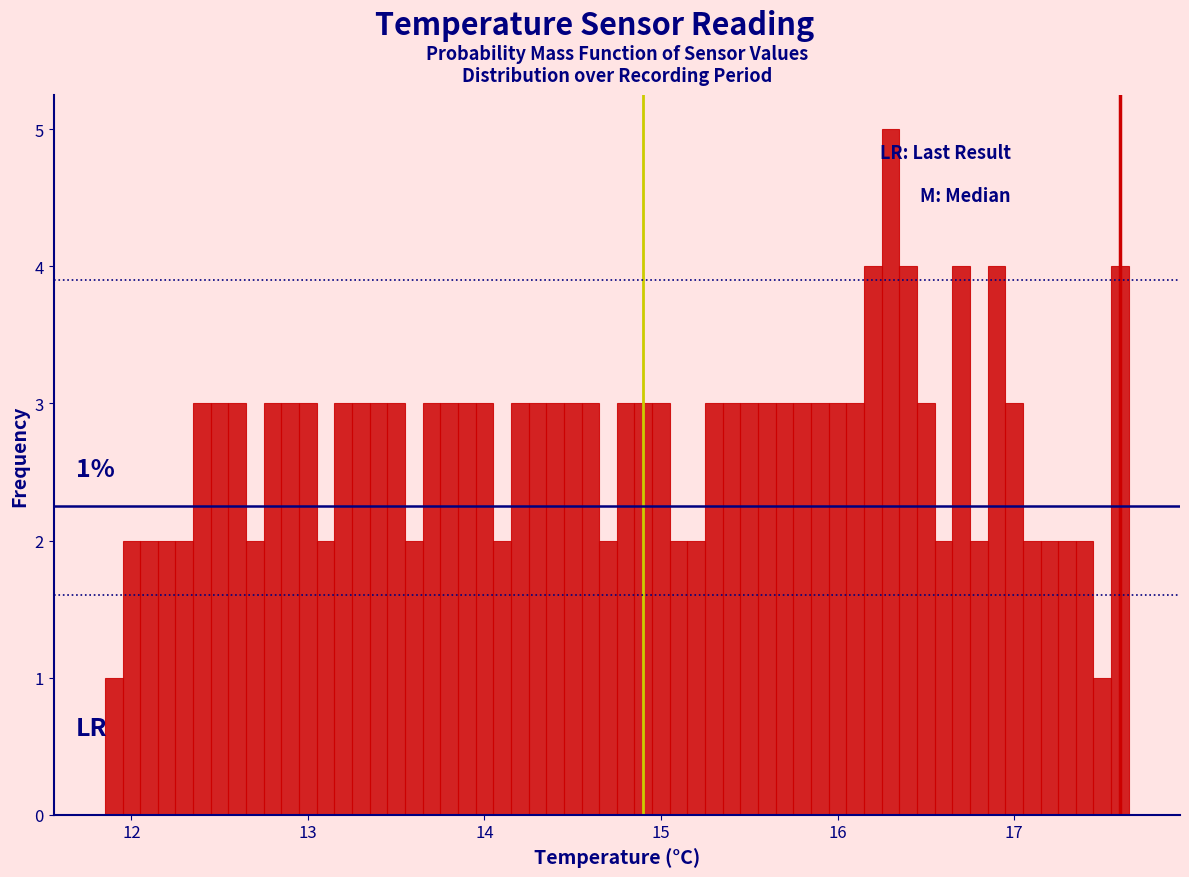

Read against the x-axis, roughly where is the centre of the tallest bar?

16.3